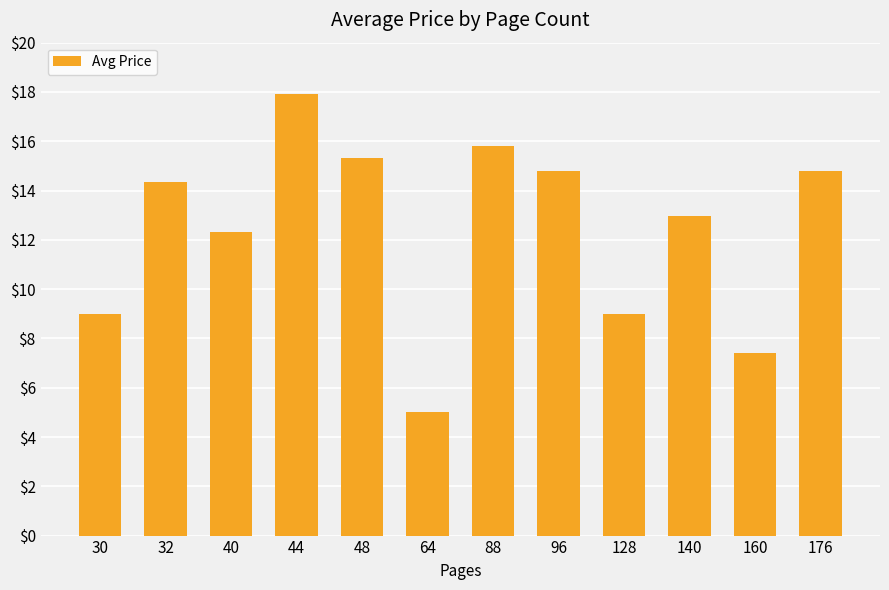

Are the bars horizontal?

No